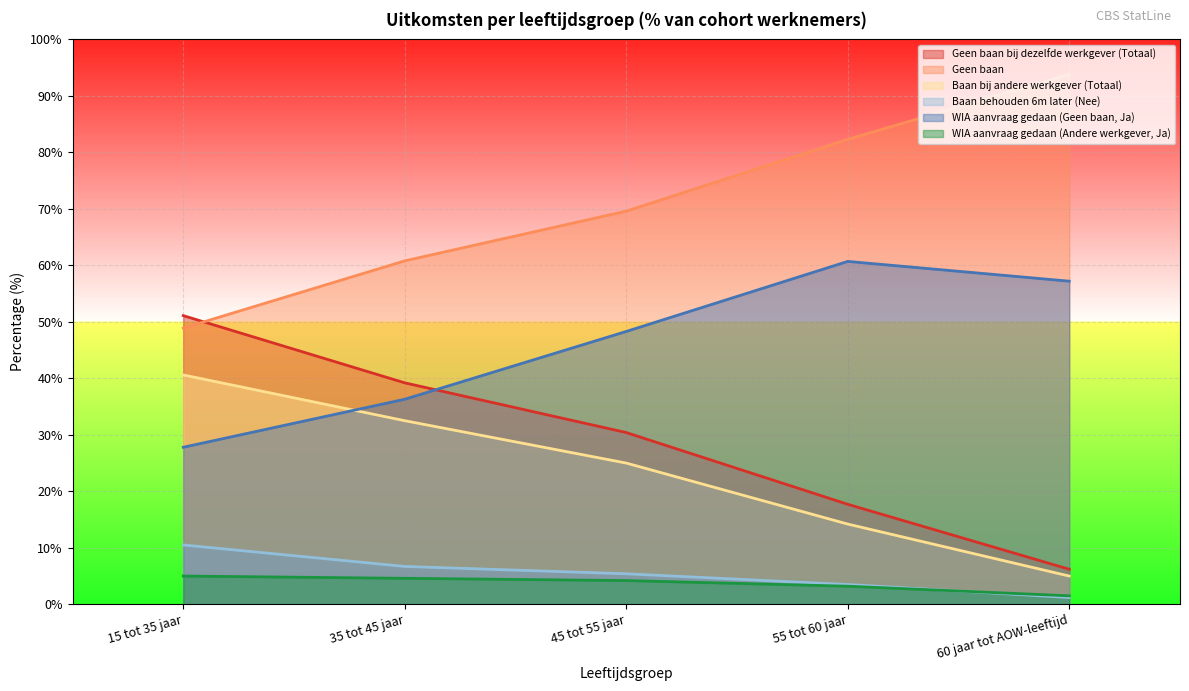

At which category is the sum across all series the highest?

15 tot 35 jaar